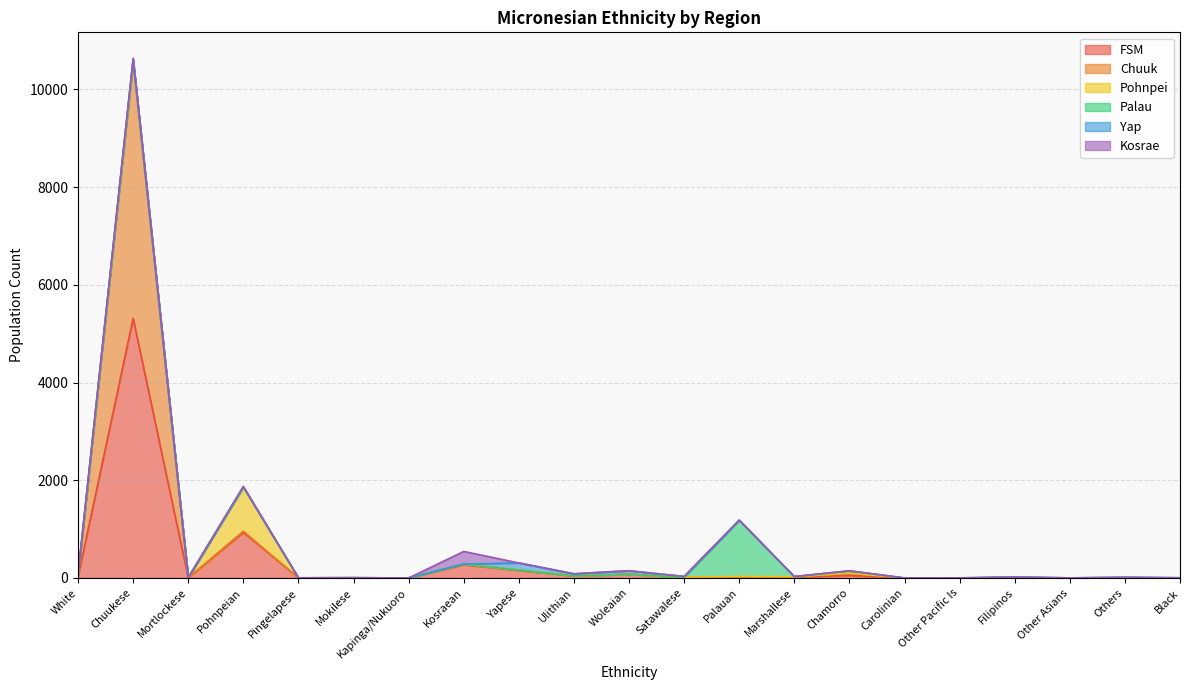

Count the number of categories in the chart.

22